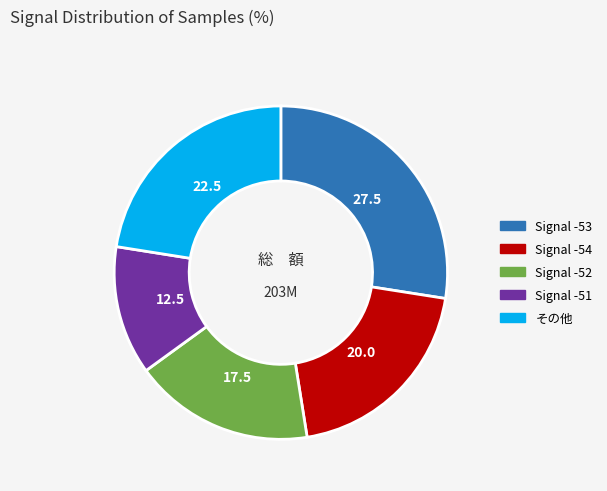

Is there any slice that represents more than half of the pie?

No